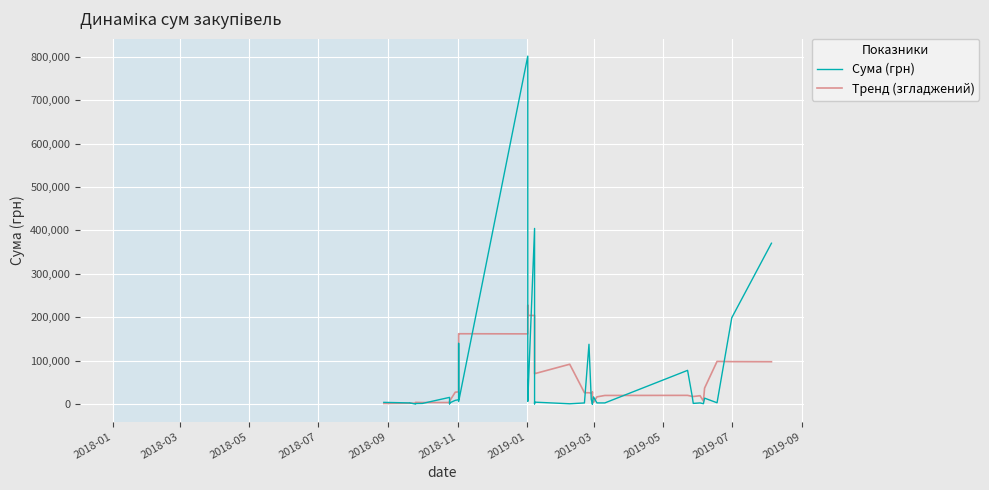

What is the label of the 34th point from the right?

2019-01